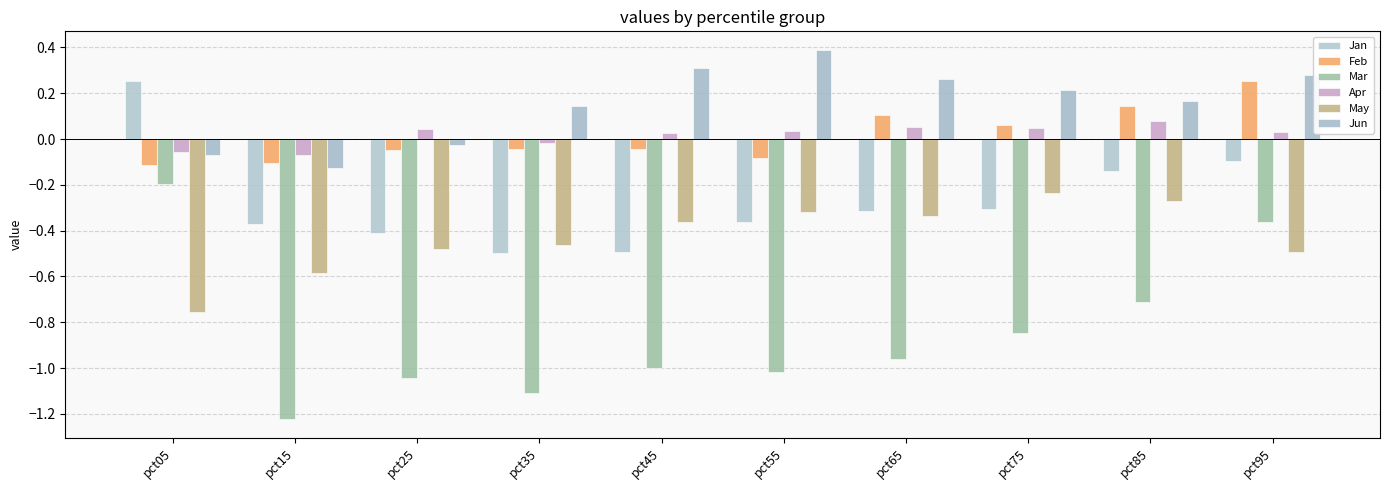

What is the difference between the Mar values at pct35 and pct85?

0.4